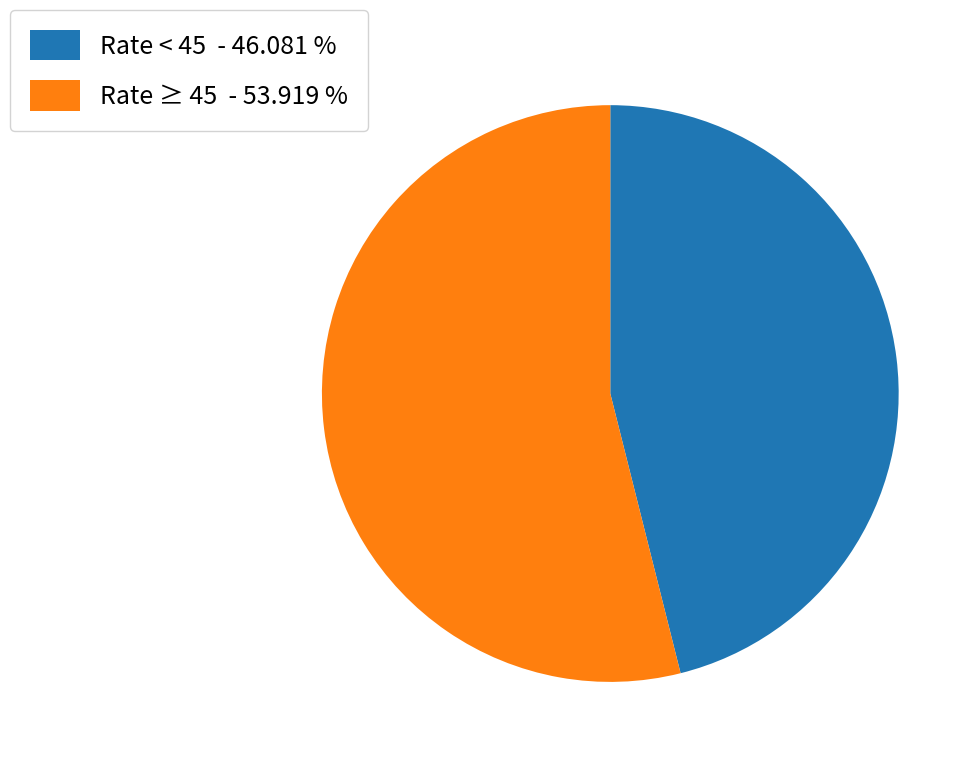

Approximately how many times larger is the value at Rate ≥ 45 - 53.919 % compared to Rate < 45 - 46.081 %?

1.2